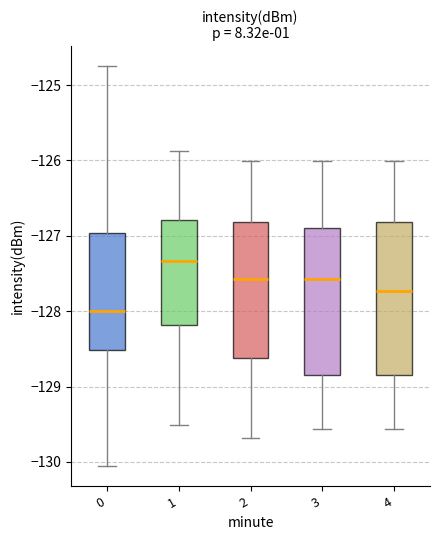

Where does the upper whisker of the box at x = 4 end on the y-axis? The values are not printed on the chart, so give them approximately, as read against the axis.

-126.0